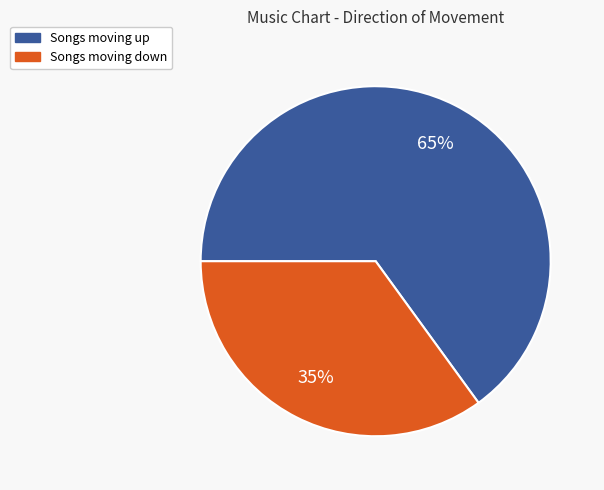

Is there any slice that represents more than half of the pie?

Yes